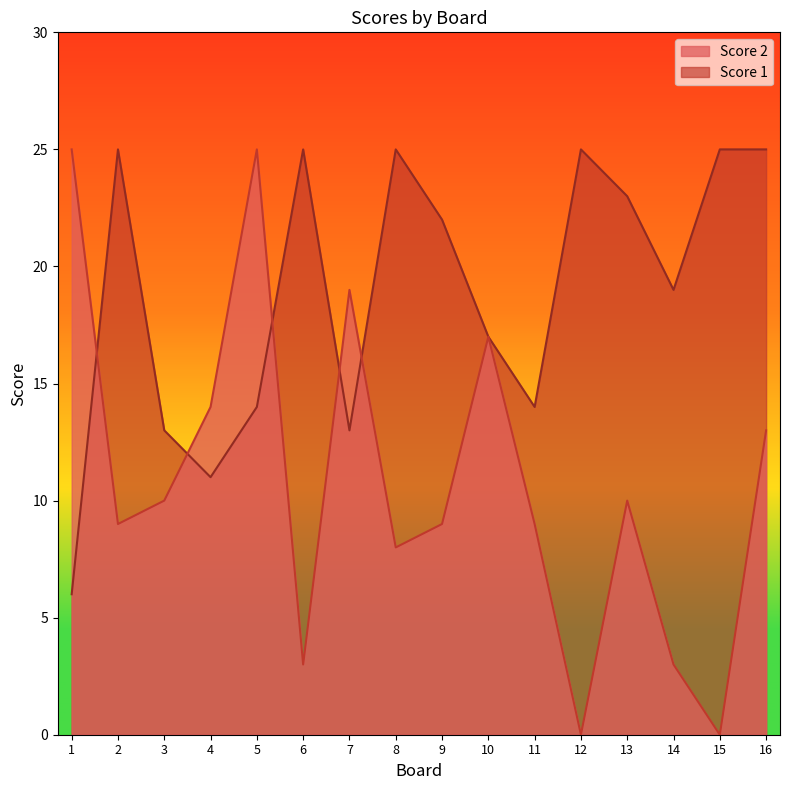

Between 8 and 12, which series saw the biggest shift?

Score 2